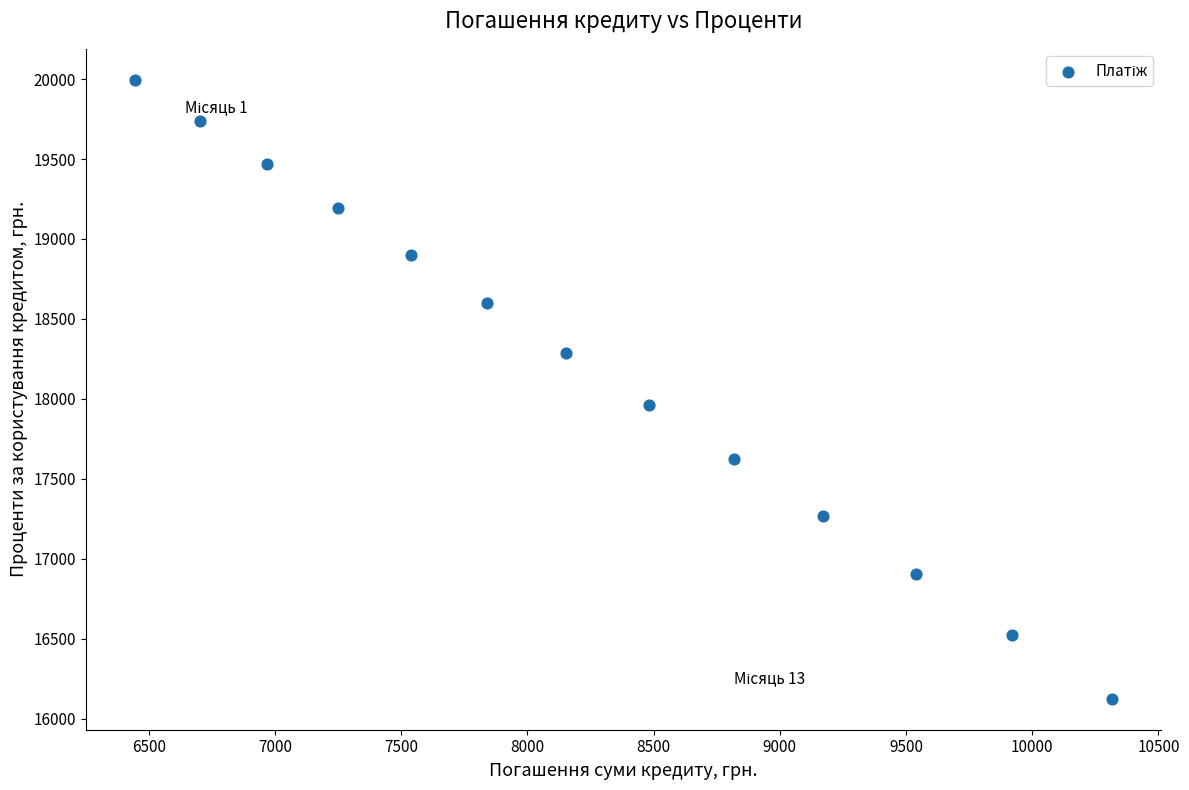

What Y value in the scatter plot is closest to 18059?

17960.3